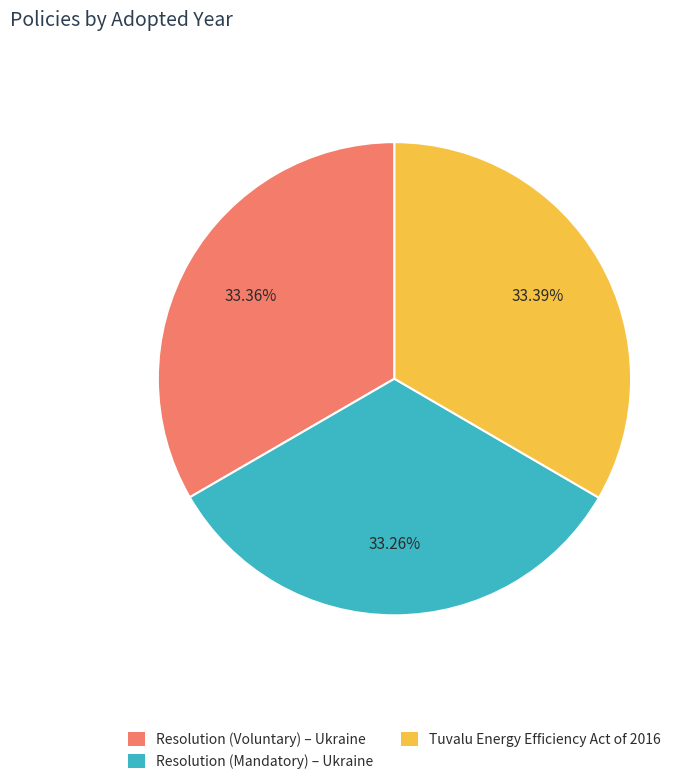

Combined, do Resolution (Mandatory) – Ukraine and Resolution (Voluntary) – Ukraine account for over 50%?

Yes